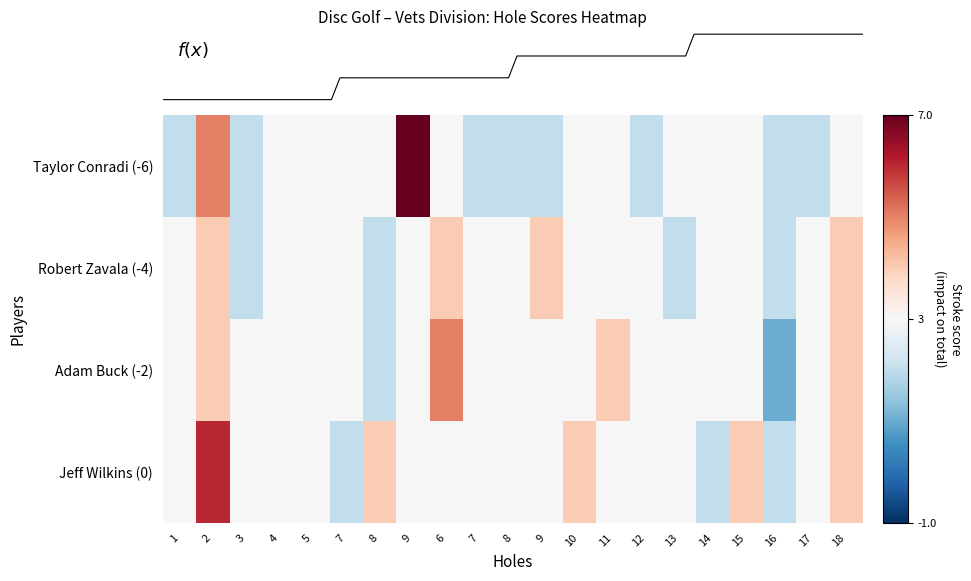

Reading left to right, transcribe all the data shown in this chart.

Taylor Conradi (-6): 1=2	2=5	3=2	4=3	5=3	7=3	8=3	9=7	6=3	7=2	8=2	9=2	10=3	11=3	12=2	13=3	14=3	15=3	16=2	17=2	18=3
Robert Zavala (-4): 1=3	2=4	3=2	4=3	5=3	7=3	8=2	9=3	6=4	7=3	8=3	9=4	10=3	11=3	12=3	13=2	14=3	15=3	16=2	17=3	18=4
Adam Buck (-2): 1=3	2=4	3=3	4=3	5=3	7=3	8=2	9=3	6=5	7=3	8=3	9=3	10=3	11=4	12=3	13=3	14=3	15=3	16=1	17=3	18=4
Jeff Wilkins (0): 1=3	2=6	3=3	4=3	5=3	7=2	8=4	9=3	6=3	7=3	8=3	9=3	10=4	11=3	12=3	13=3	14=2	15=4	16=2	17=3	18=4